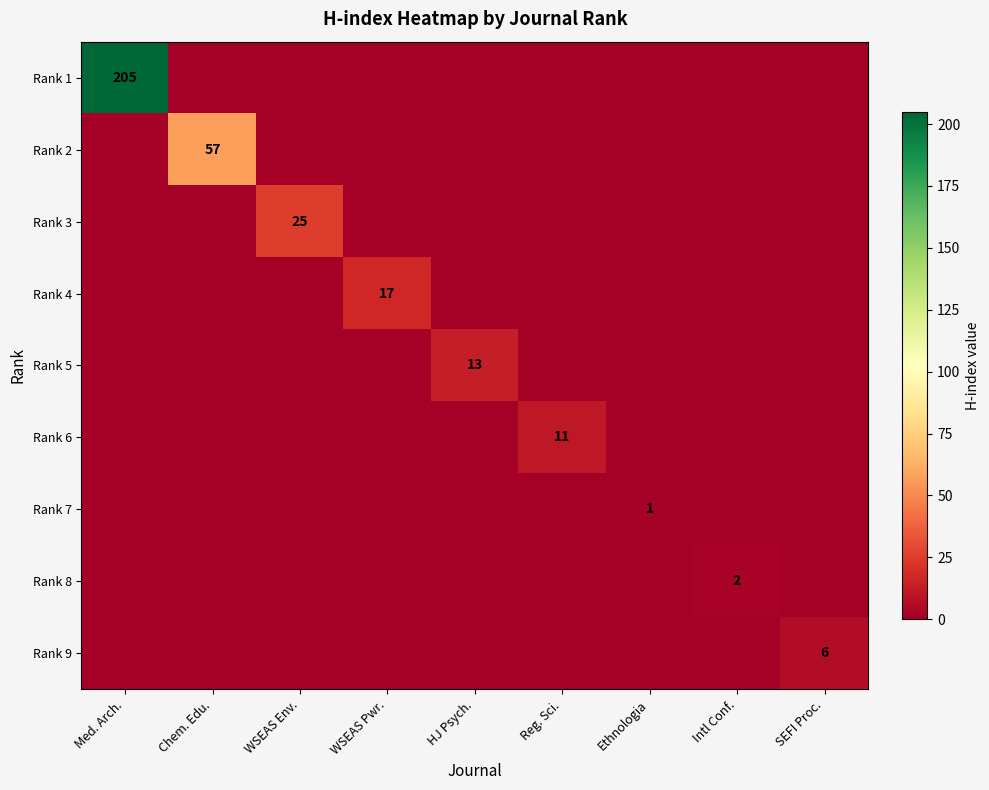

What is the total value across all series at SEFI Proc.?

6